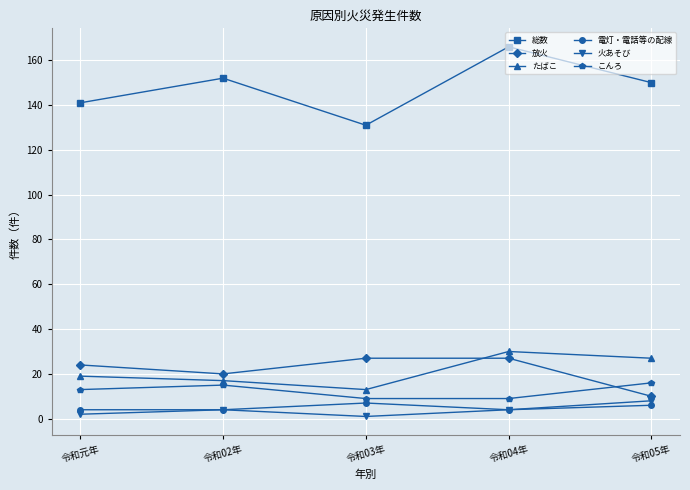

Reading left to right, list all the values displayed in this chart.

総数: 令和元年=141	令和02年=152	令和03年=131	令和04年=166	令和05年=150
放火: 令和元年=24	令和02年=20	令和03年=27	令和04年=27	令和05年=10
たばこ: 令和元年=19	令和02年=17	令和03年=13	令和04年=30	令和05年=27
電灯・電話等の配線: 令和元年=4	令和02年=4	令和03年=7	令和04年=4	令和05年=6
火あそび: 令和元年=2	令和02年=4	令和03年=1	令和04年=4	令和05年=8
こんろ: 令和元年=13	令和02年=15	令和03年=9	令和04年=9	令和05年=16